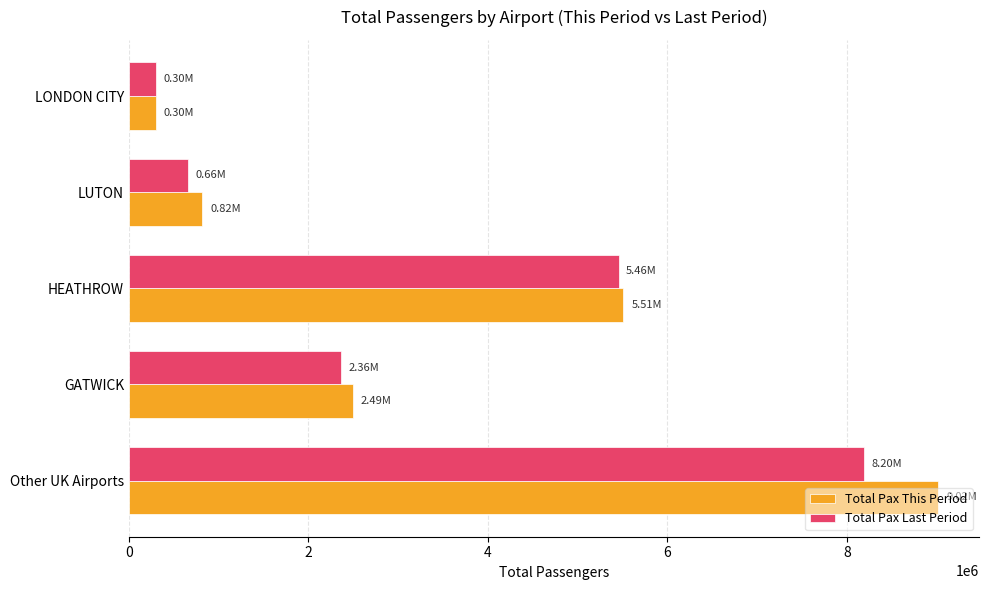

What are all the series names shown in the legend?

Total Pax This Period, Total Pax Last Period